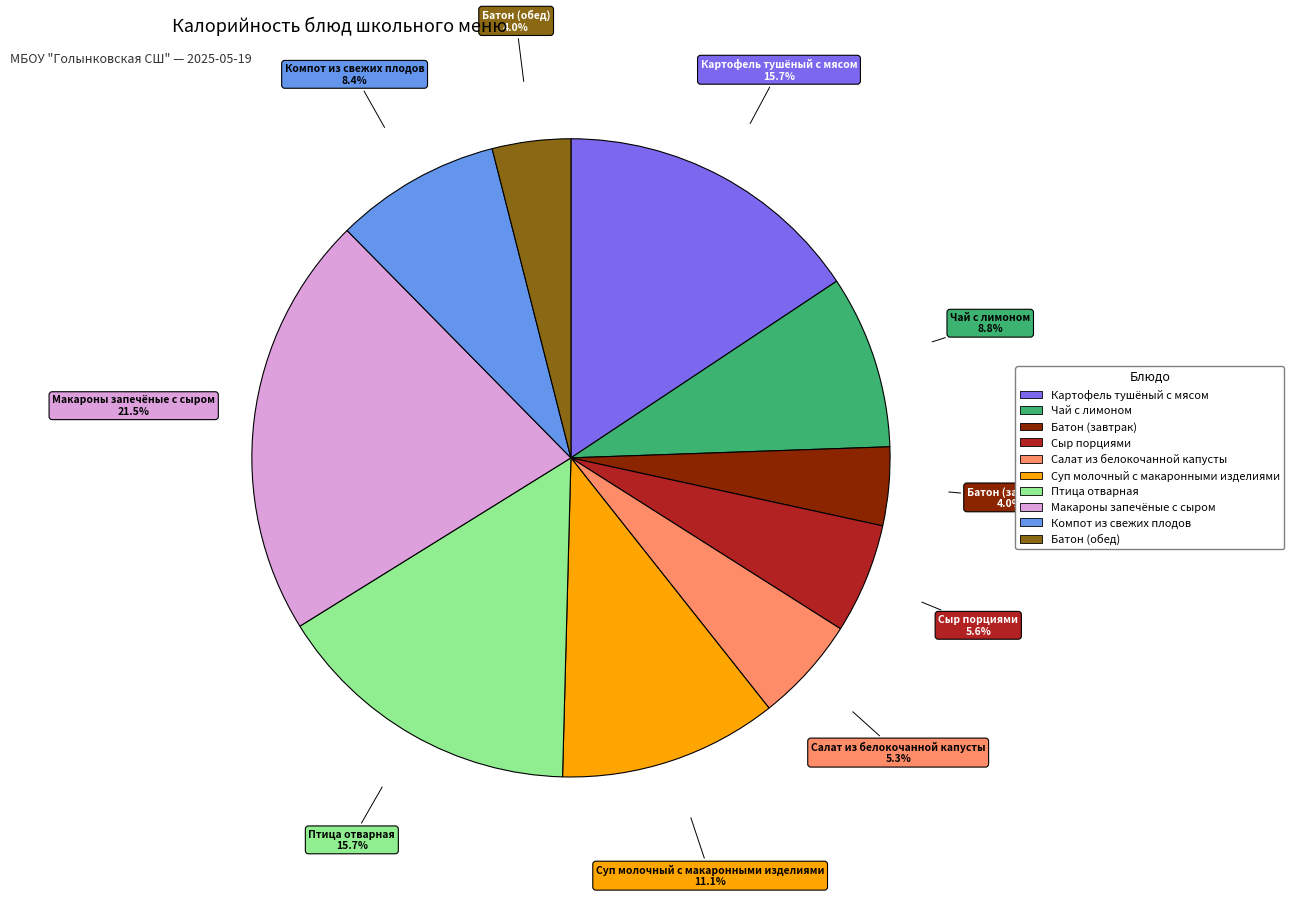

What is the total percentage of Чай с лимоном and Батон (обед)?

12.8%